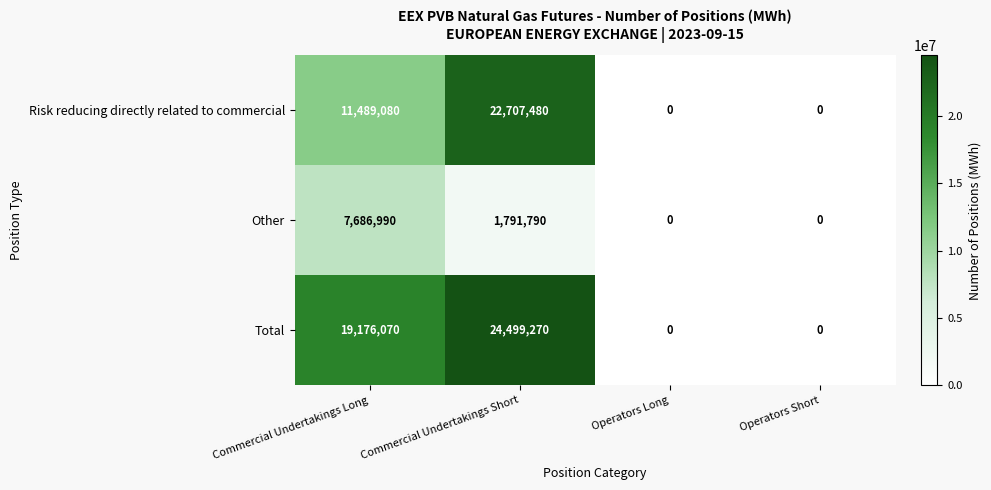

What is the greatest value displayed?

24499270